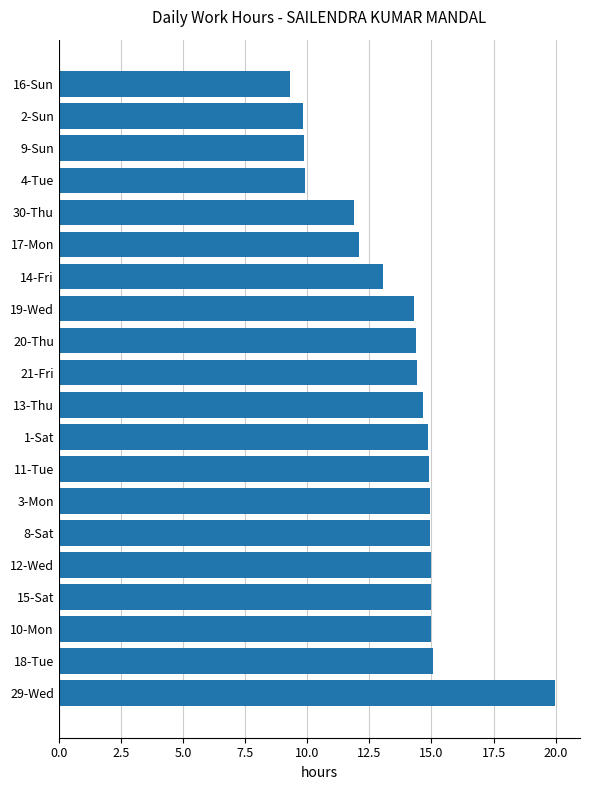

The chart shows a value of 25.3 at 15-Sat. True or false?

False